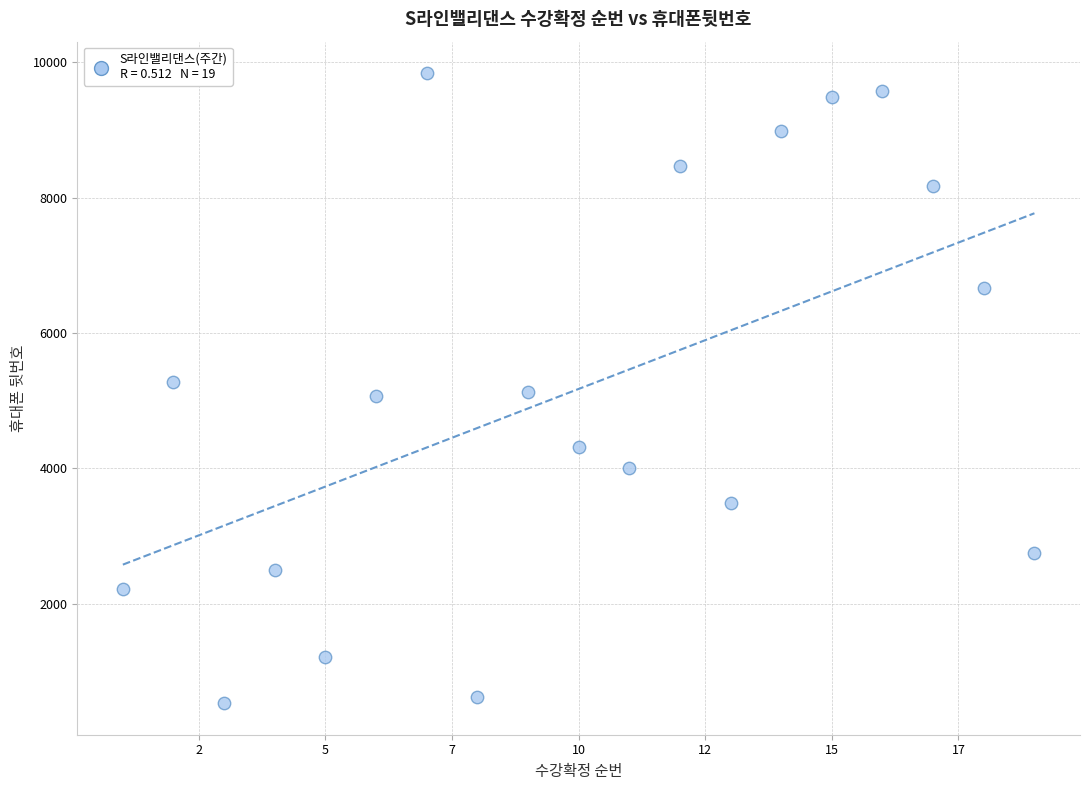

What is the range of X values (max minus min)?

18